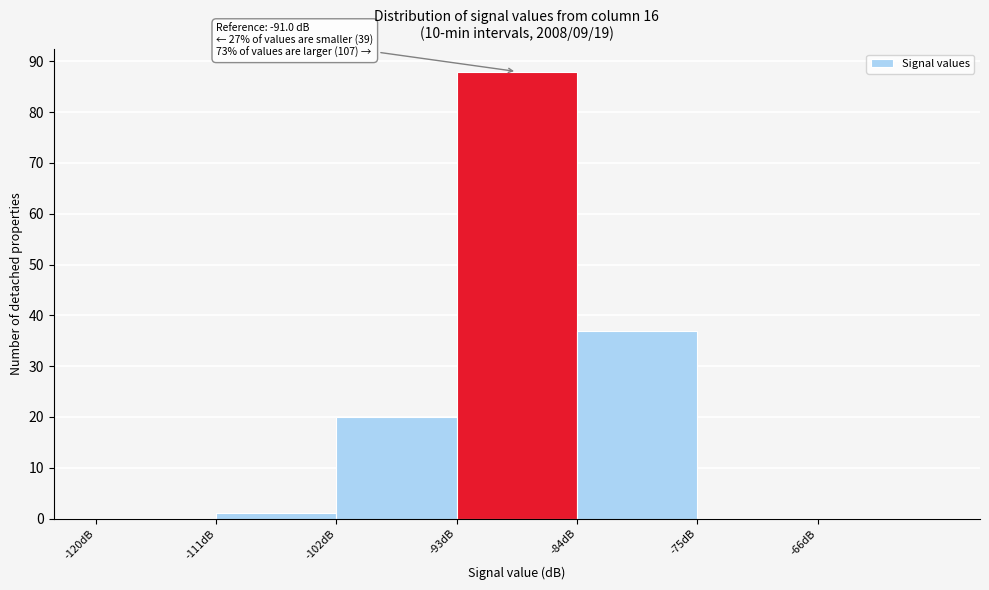

Over which range of the x-axis is the bar tallest?

-93 to -84